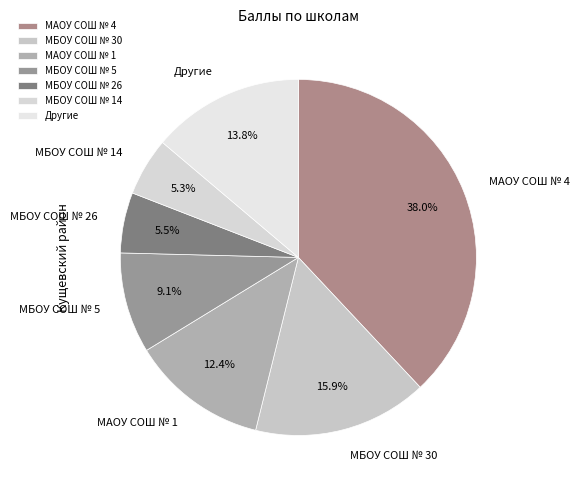

To the nearest percent, what is the difference between the largest and smallest slice percentages?

33%